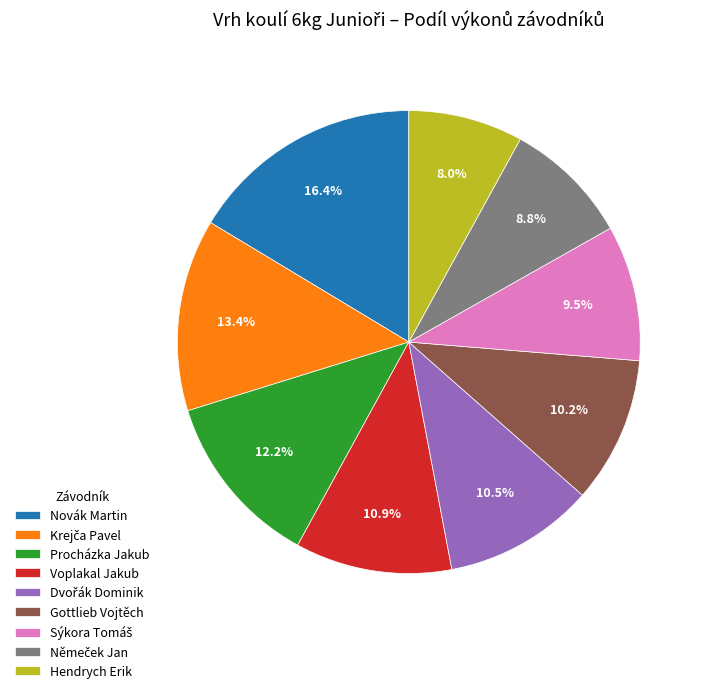

What is the ratio of the value at Gottlieb Vojtěch to the value at Novák Martin?

0.6